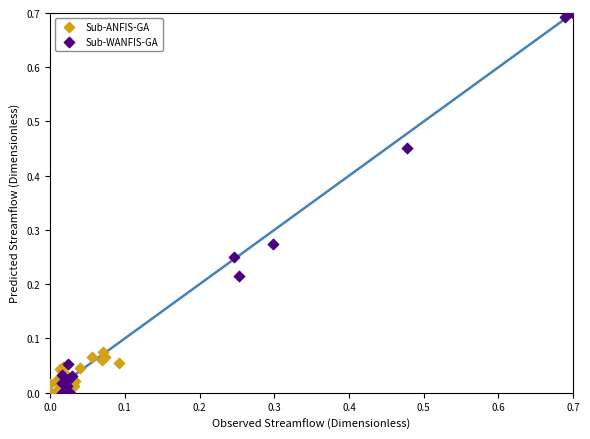

What are all the series names shown in the legend?

Sub-ANFIS-GA, Sub-WANFIS-GA